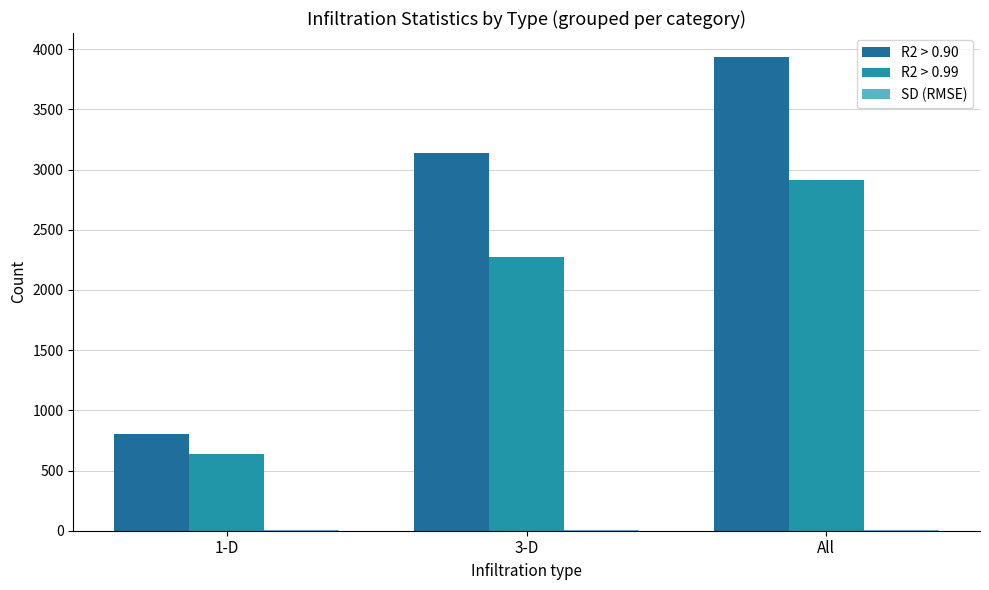

What is the sum of all R2 > 0.99 values?

5832.0